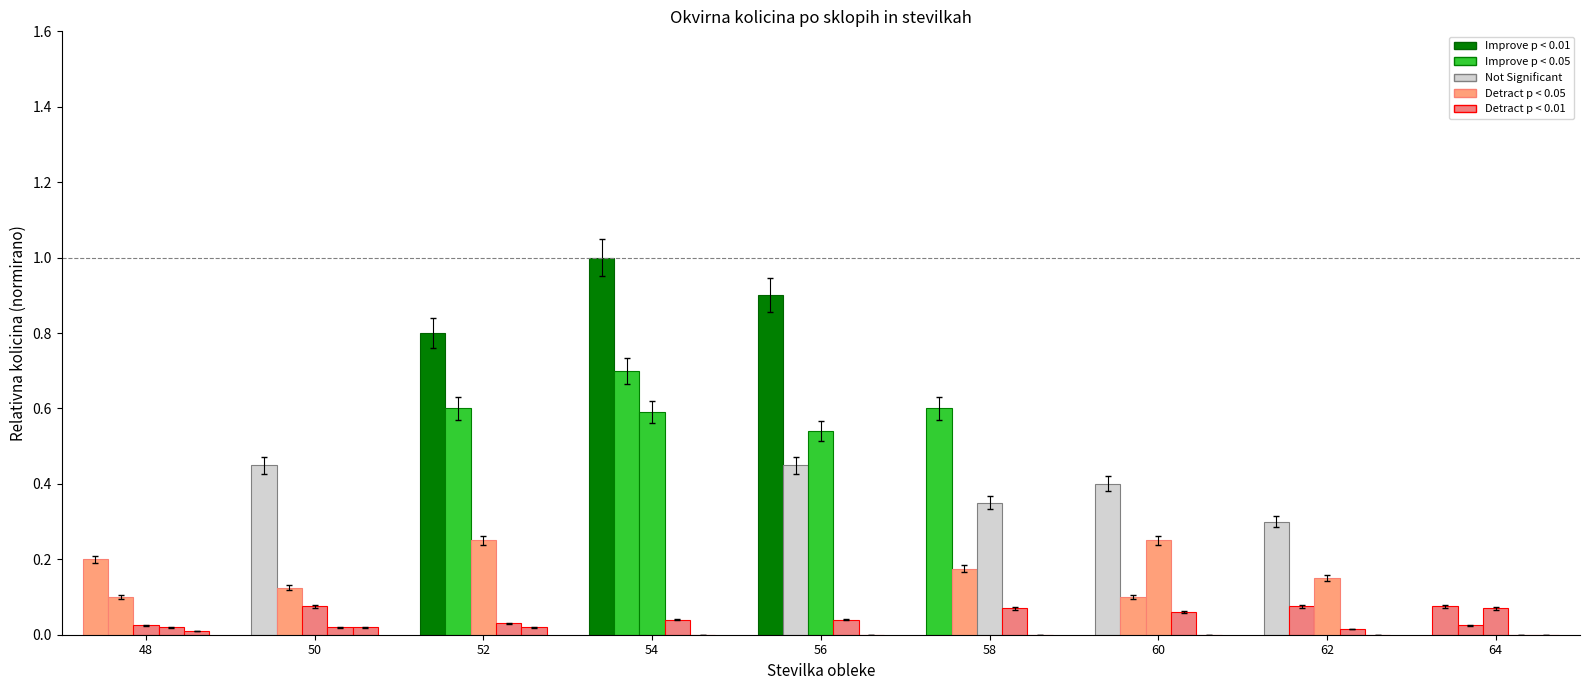

What is the difference between the highest and lowest values at 56?

0.9